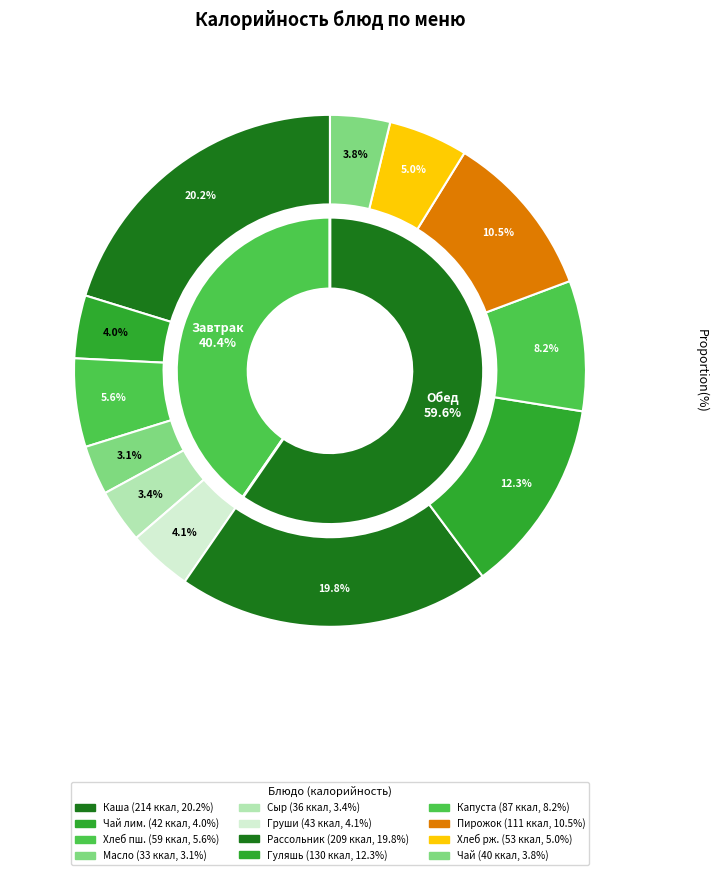

Does any single category account for the majority?

No